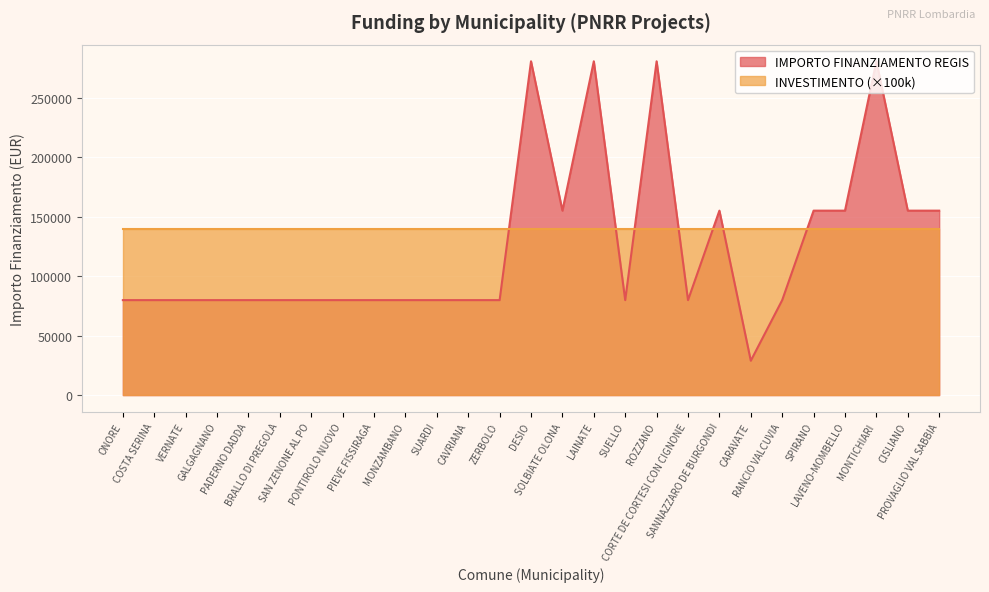

Count the number of values greater than 79922.

10